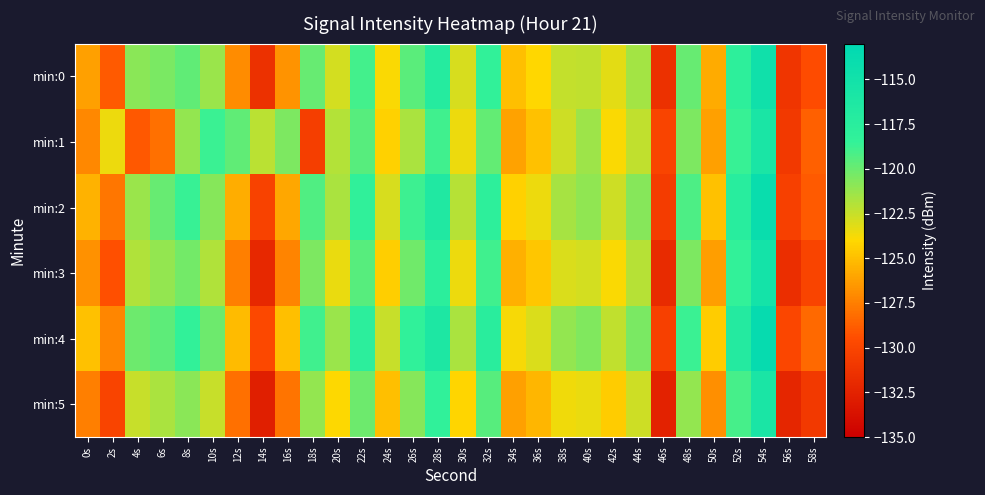

How many distinct data groups are displayed?

6